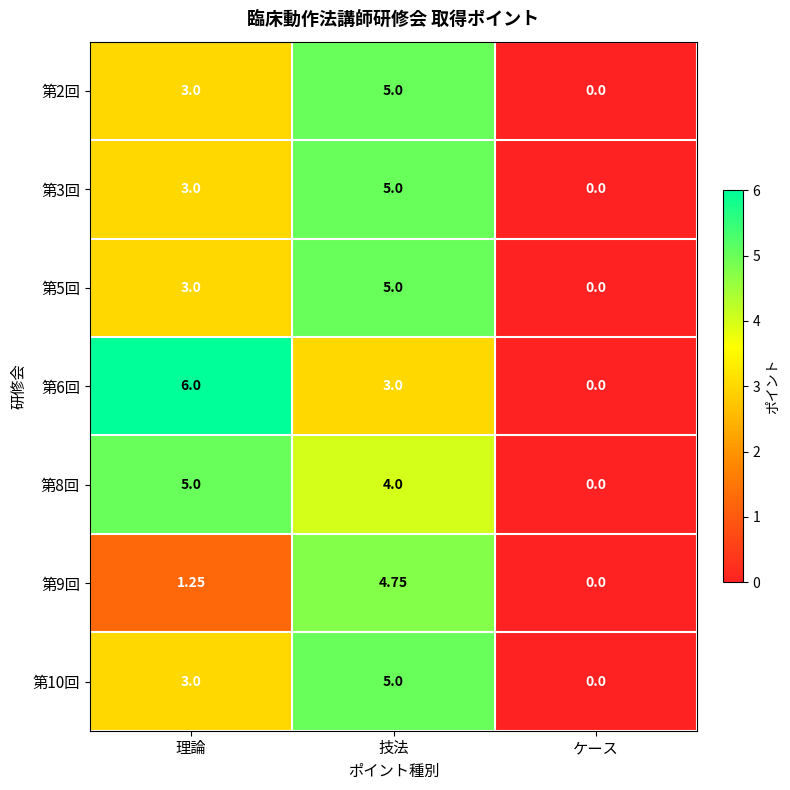

Count the number of data series in this chart.

7